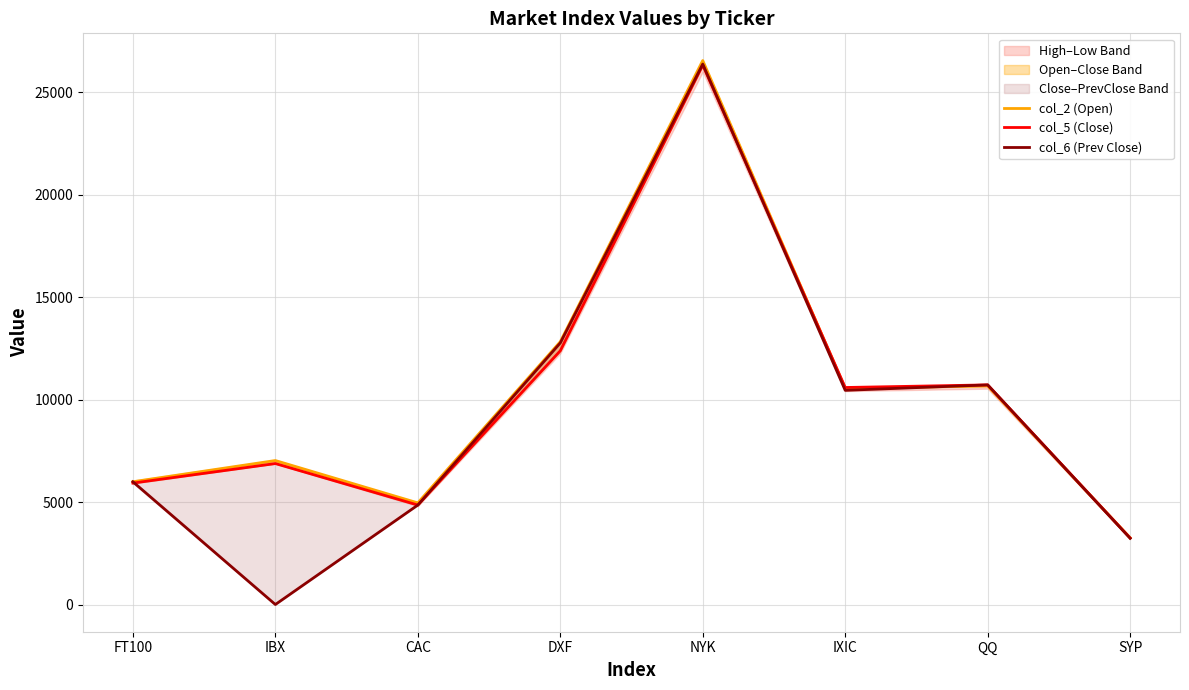

List the labels in order of col_6 (Prev Close) value, largest first.

NYK, DXF, QQ, IXIC, FT100, CAC, SYP, IBX